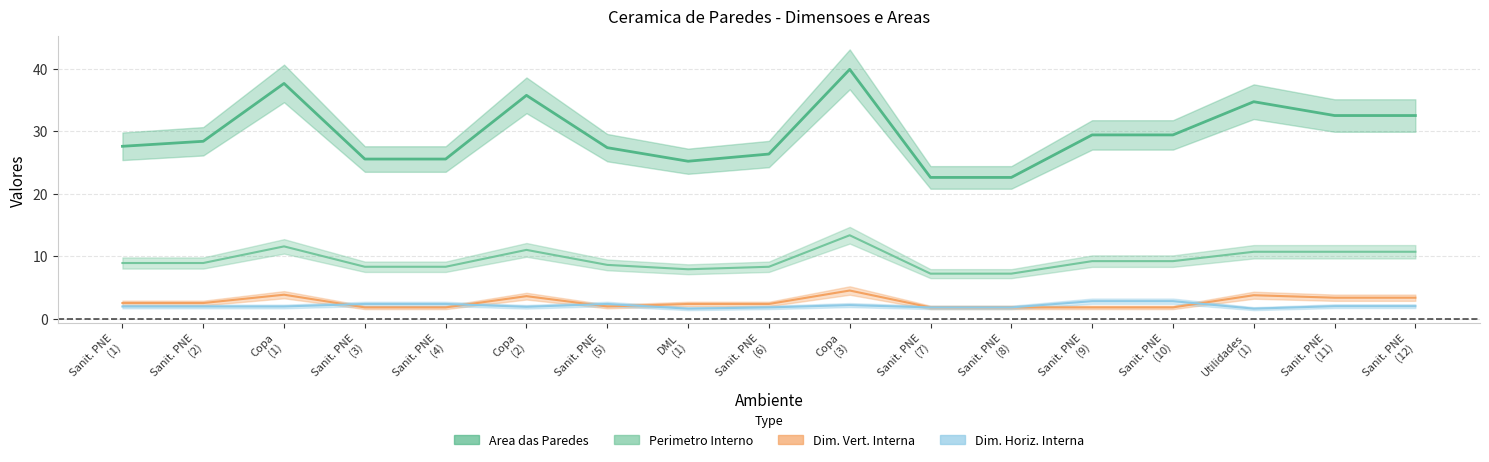

Which category has the lowest value across all series?

DML (1)